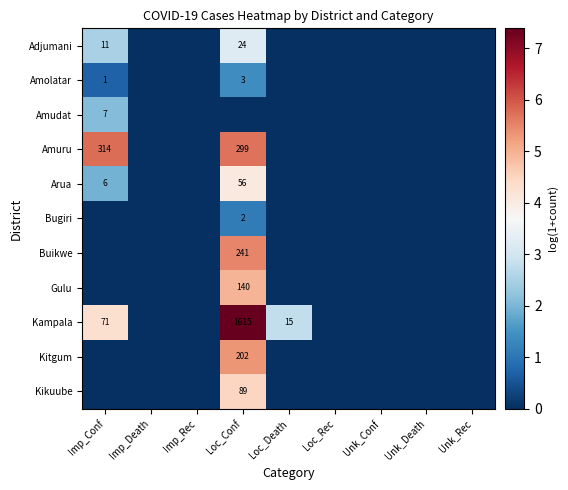

At which category is the sum across all series the highest?

Loc_Conf